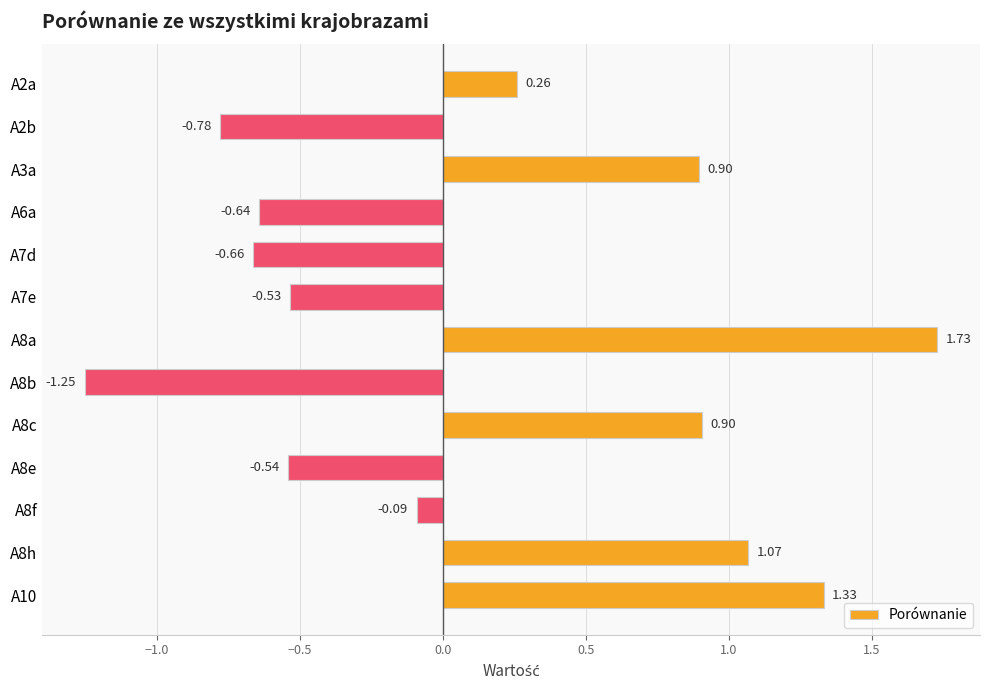

Which has a higher value, A3a or A7d?

A3a